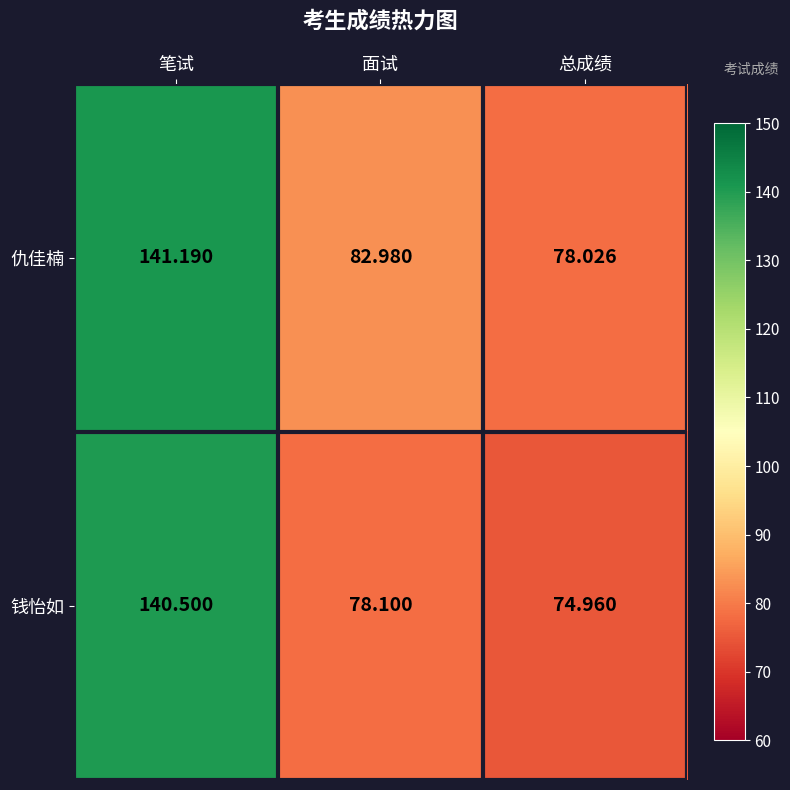

Where is 钱怡如 nearest to the value 107?

面试